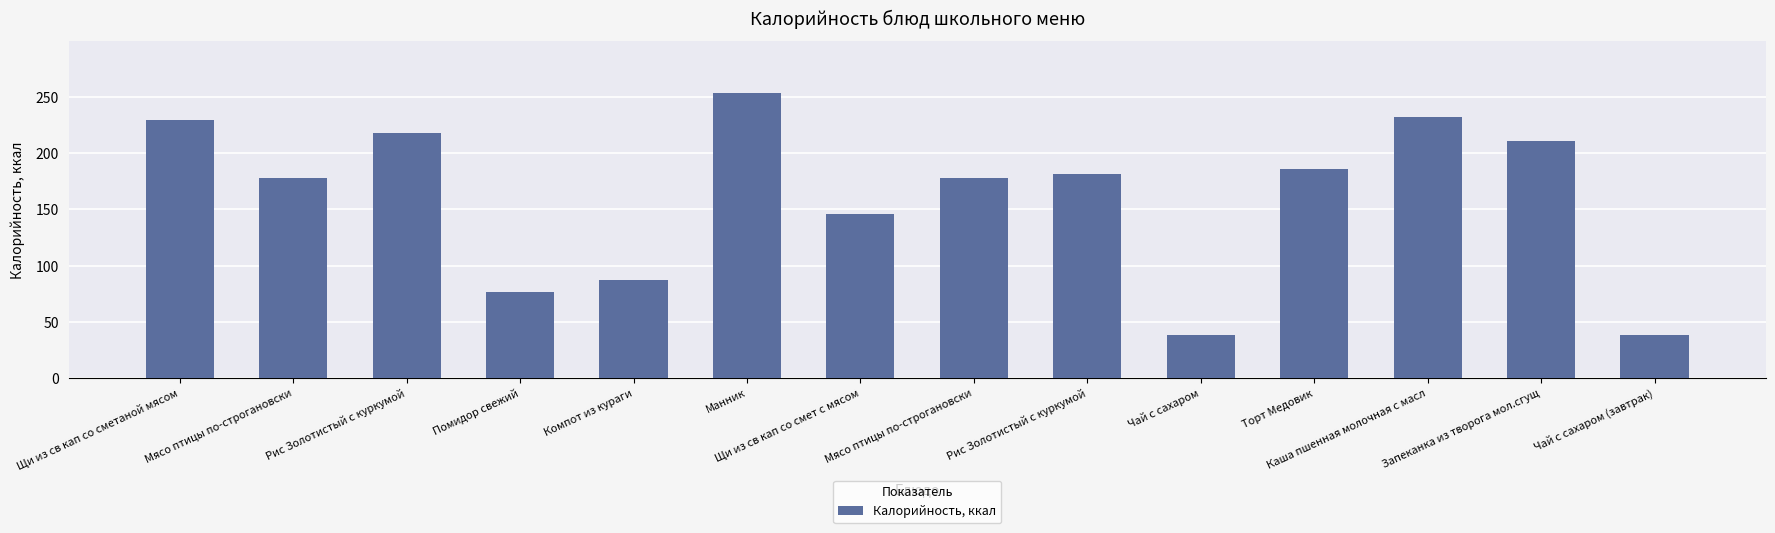

Are the bars horizontal?

No